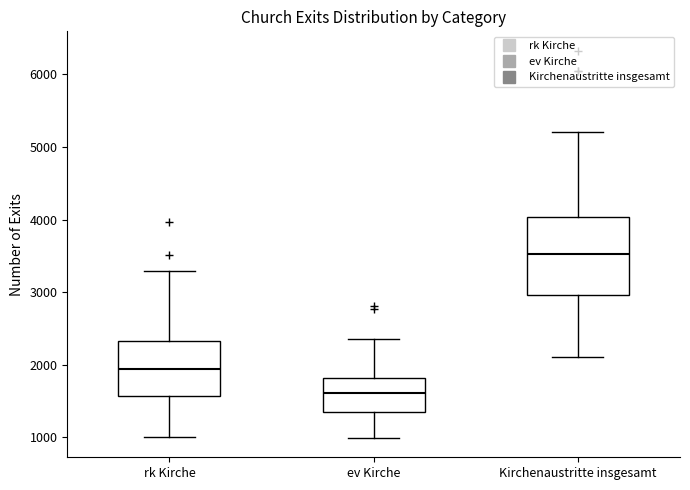

Where does the median line of the box for Kirchenaustritte insgesamt sit on the y-axis? The values are not printed on the chart, so give them approximately, as read against the axis.

3500